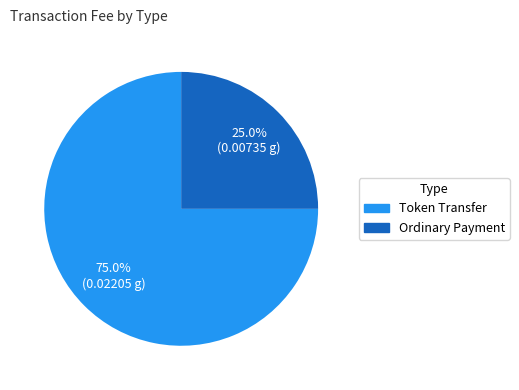

To the nearest percent, what is the difference between the largest and smallest slice percentages?

50%